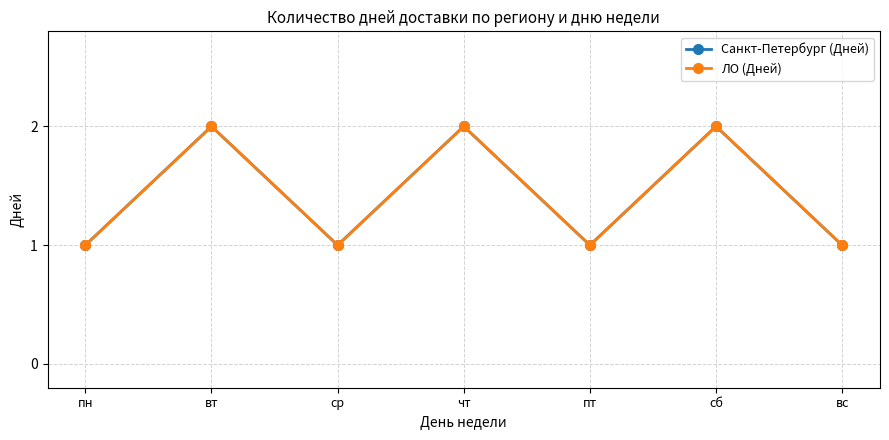

Does the chart have visible grid lines?

Yes